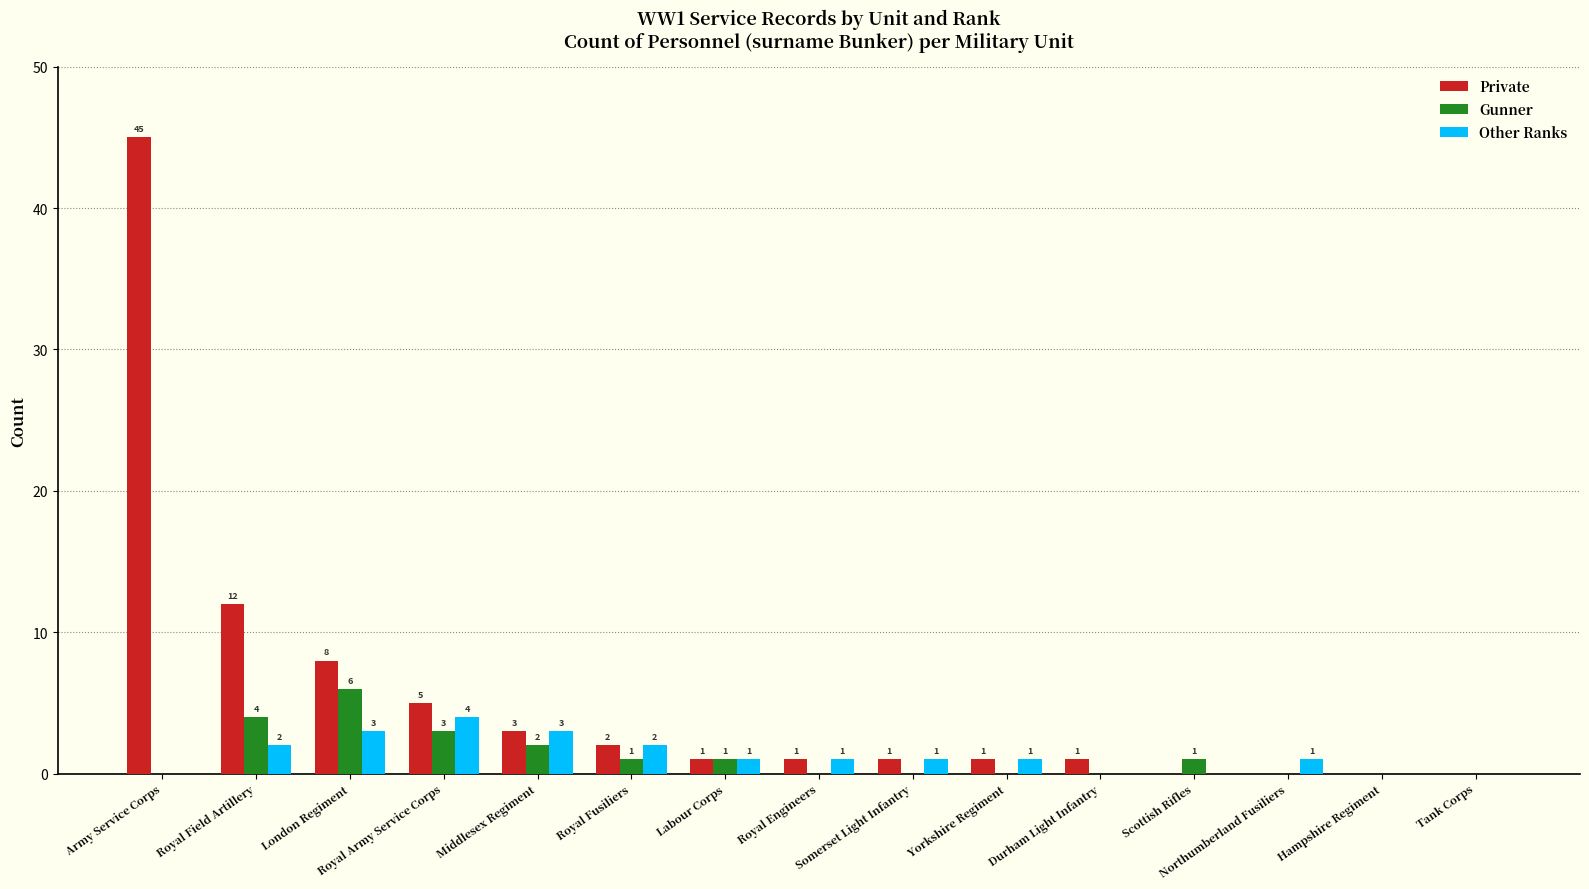

What is the greatest value displayed?

45